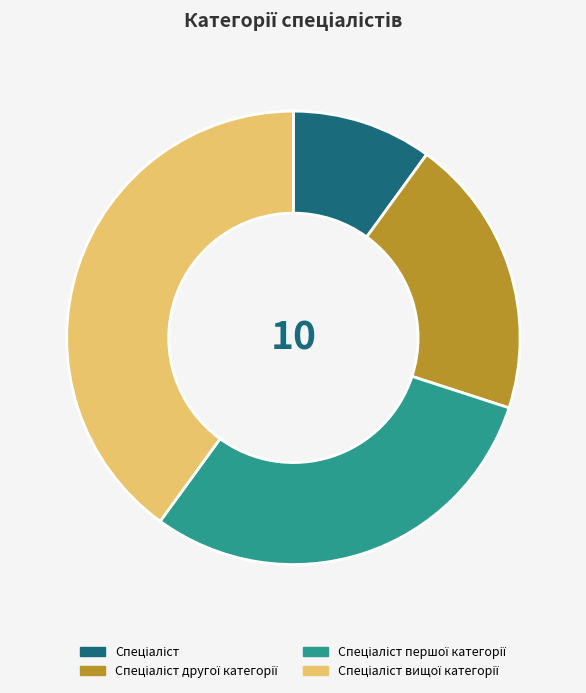

Is there any slice that represents more than half of the pie?

No